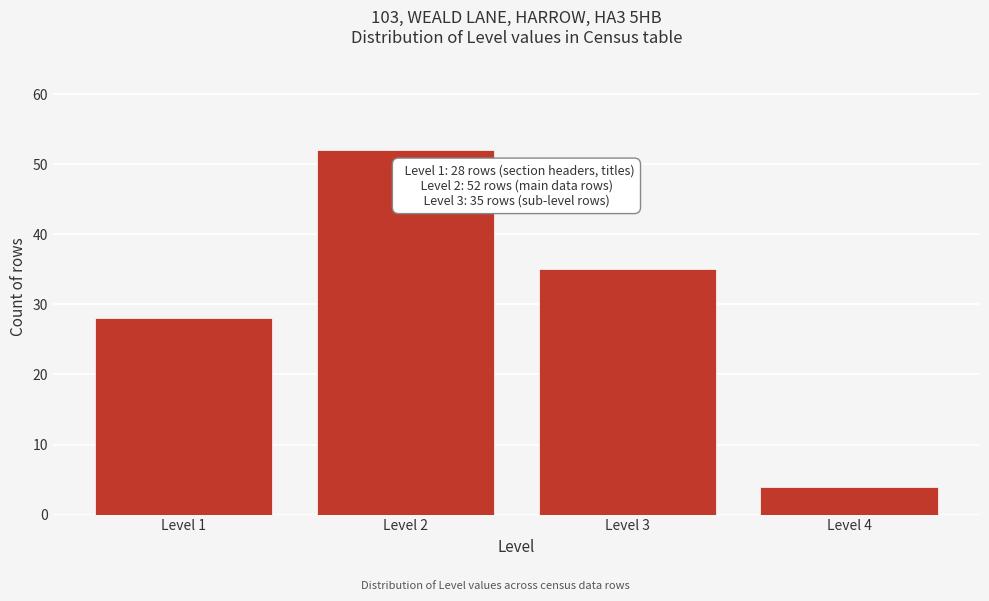

Reading left to right, transcribe all the data shown in this chart.

28	52	35	4